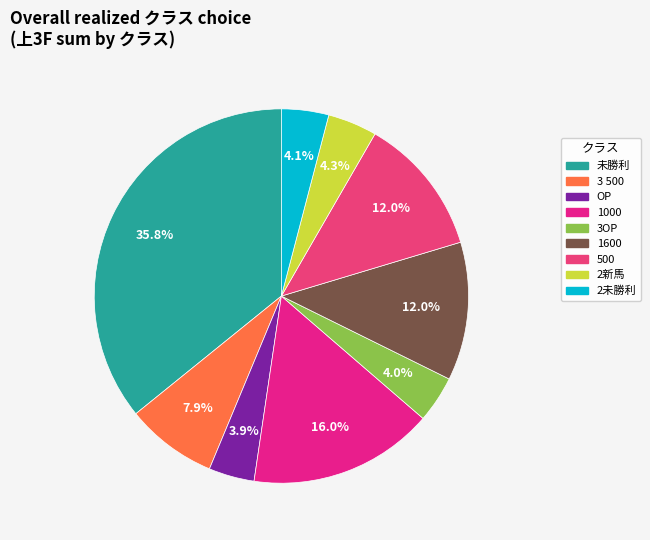

Count the number of slices in the pie.

9